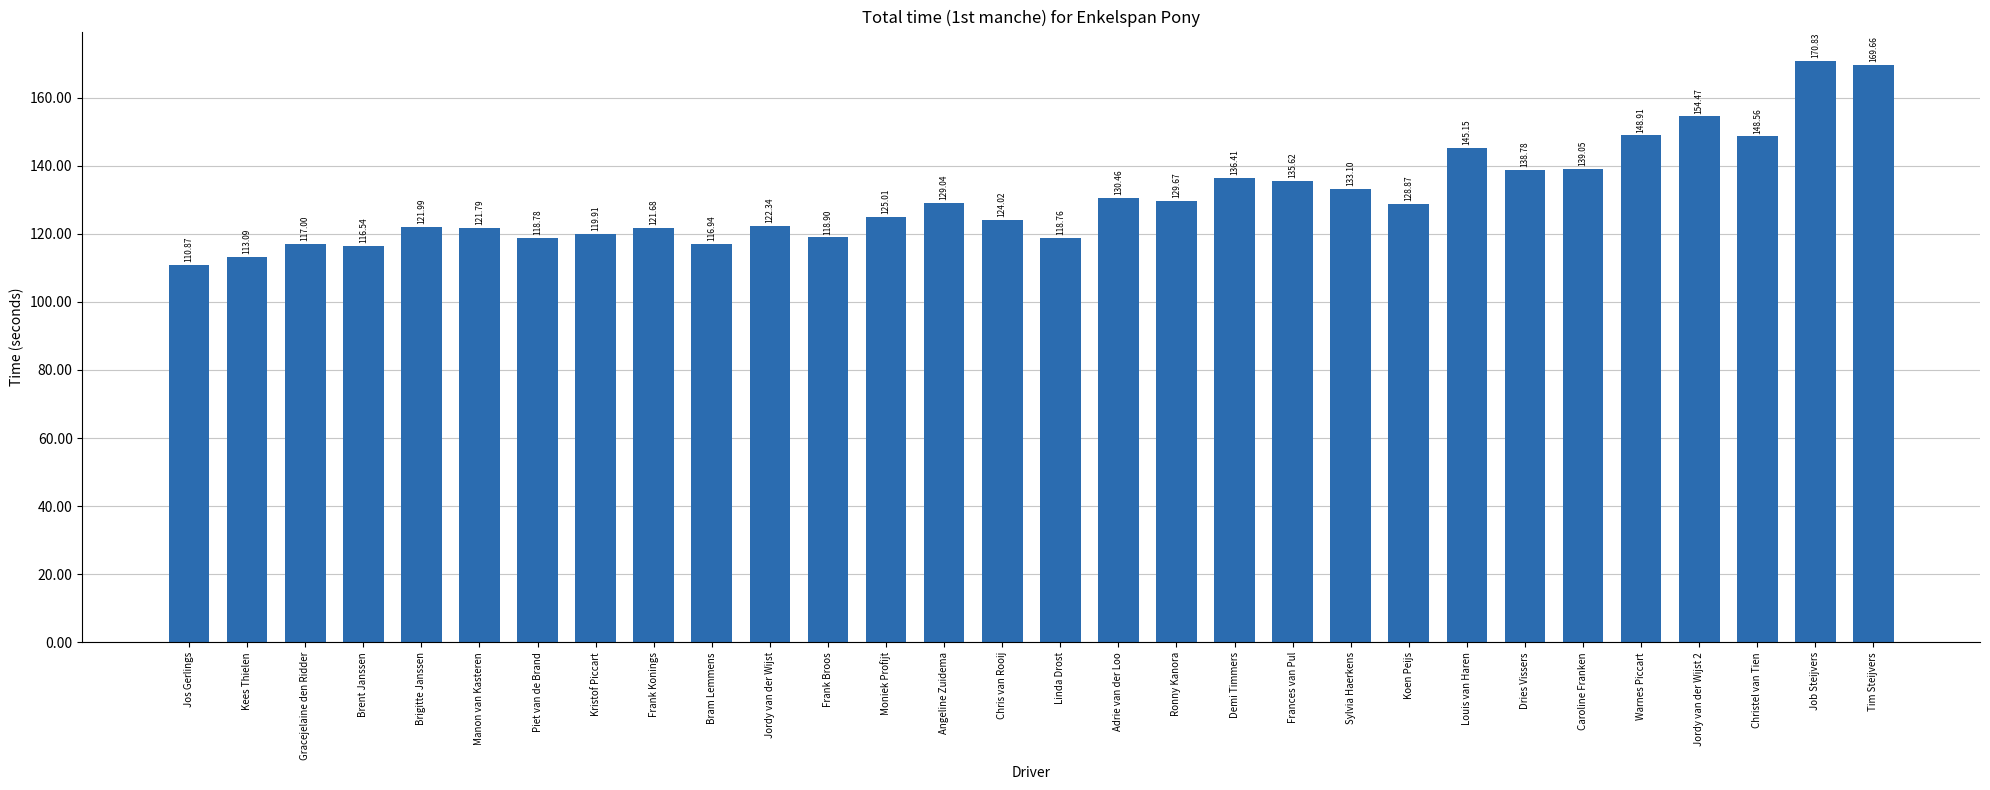

Rank the categories by value from highest to lowest.

Job Steijvers, Tim Steijvers, Jordy van der Wijst 2, Warnes Piccart, Christel van Tien, Louis van Haren, Caroline Franken, Dries Vissers, Demi Timmers, Frances van Pul, Sylvia Haerkens, Adrie van der Loo, Ronny Kanora, Angeline Zuidema, Koen Peijs, Moniek Profijt, Chris van Rooij, Jordy van der Wijst, Brigitte Janssen, Manon van Kasteren, Frank Konings, Kristof Piccart, Frank Broos, Piet van de Brand, Linda Drost, Gracejelaine den Ridder, Bram Lemmens, Brent Janssen, Kees Thielen, Jos Gerlings